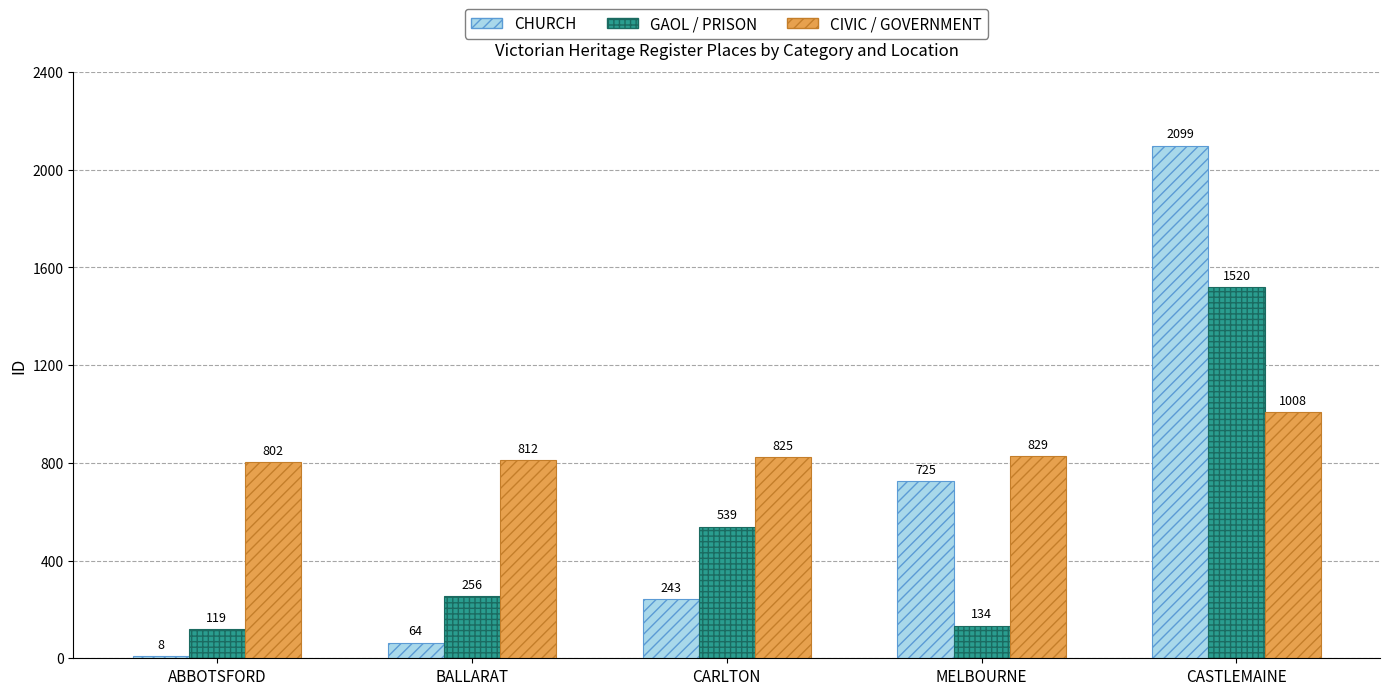

What is the approximate value of CIVIC / GOVERNMENT at CASTLEMAINE, to the nearest 5?

1010